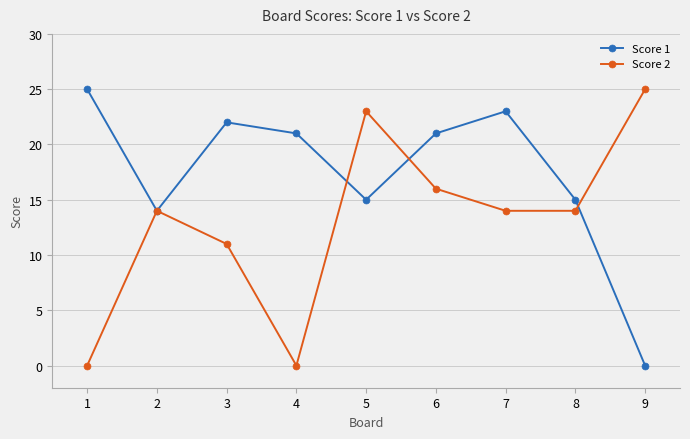

What is the highest value of the Score 2 series?

25